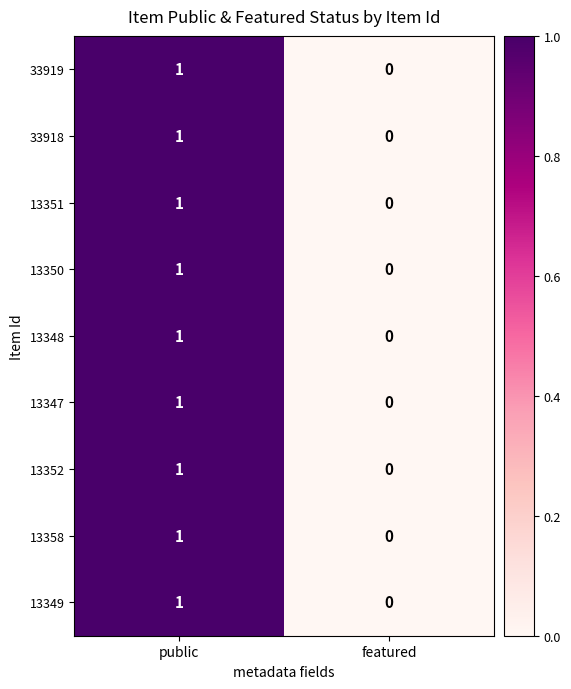

At which category is the sum across all series the highest?

public